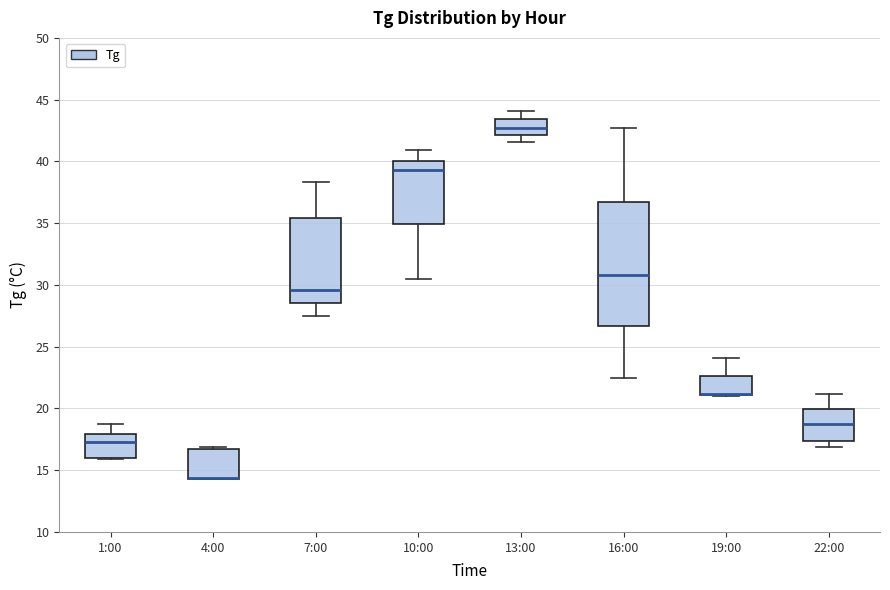

Where is the upper edge of the box for 10:00 on the y-axis? The values are not printed on the chart, so give them approximately, as read against the axis.

40.0